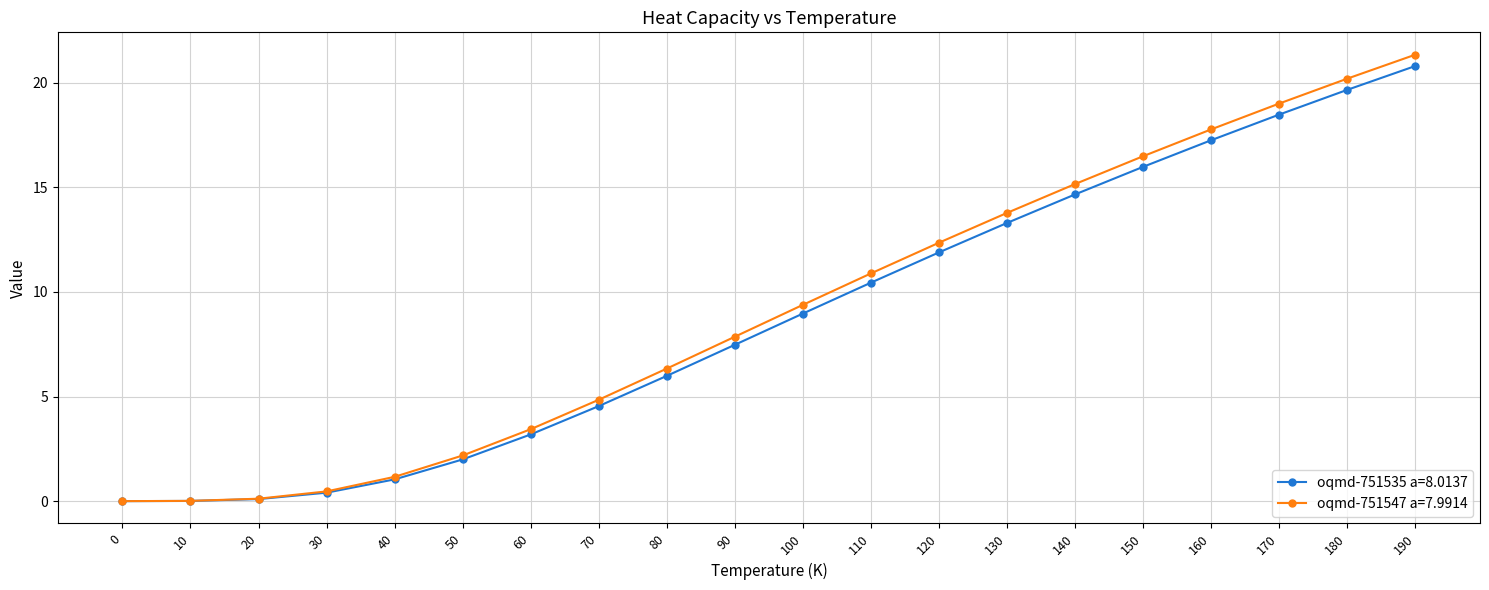

True or false: oqmd-751547 a=7.9914 has more than 2 interior local peaks.

False